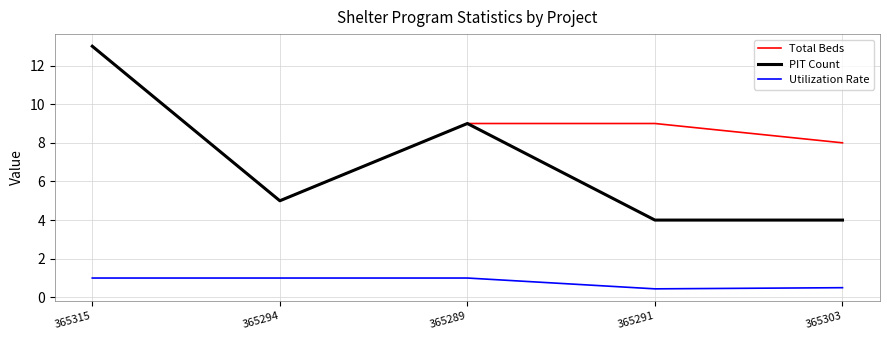

What is the highest value of the PIT Count series?

13.0